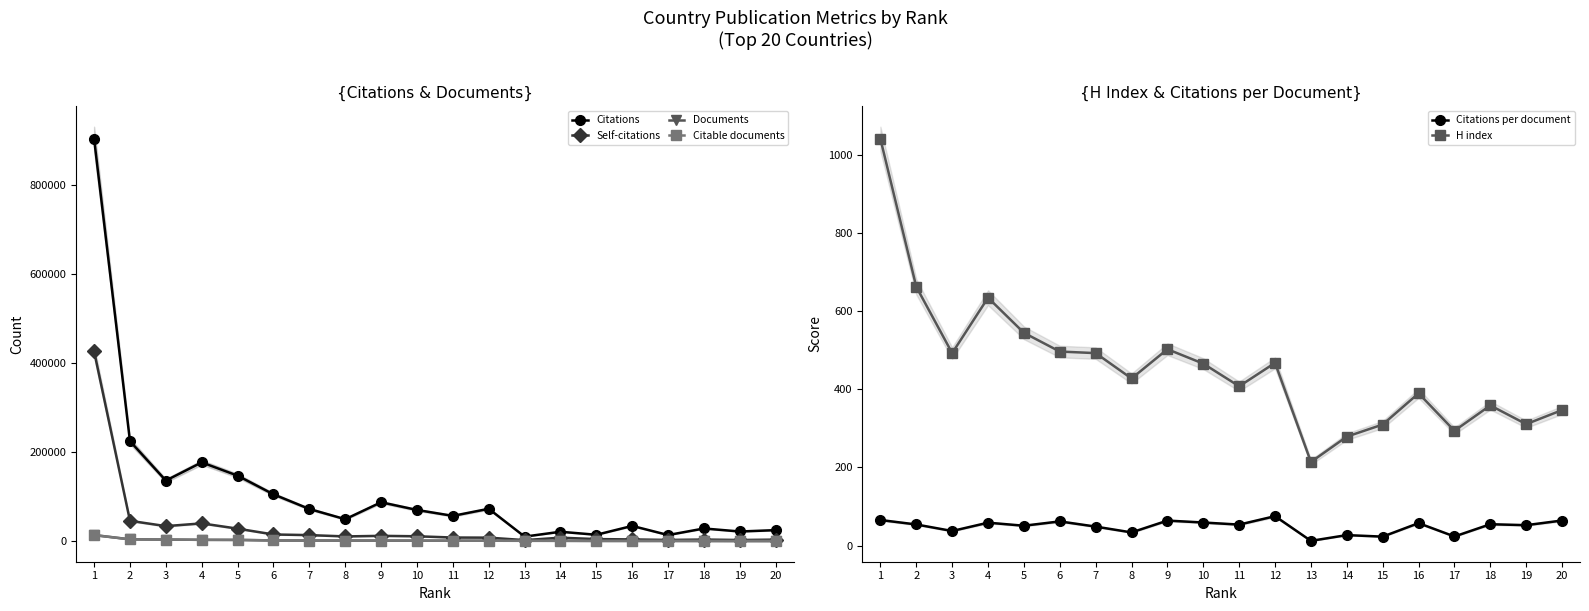

What is the difference between the H index values at 5 and 2?

118.0